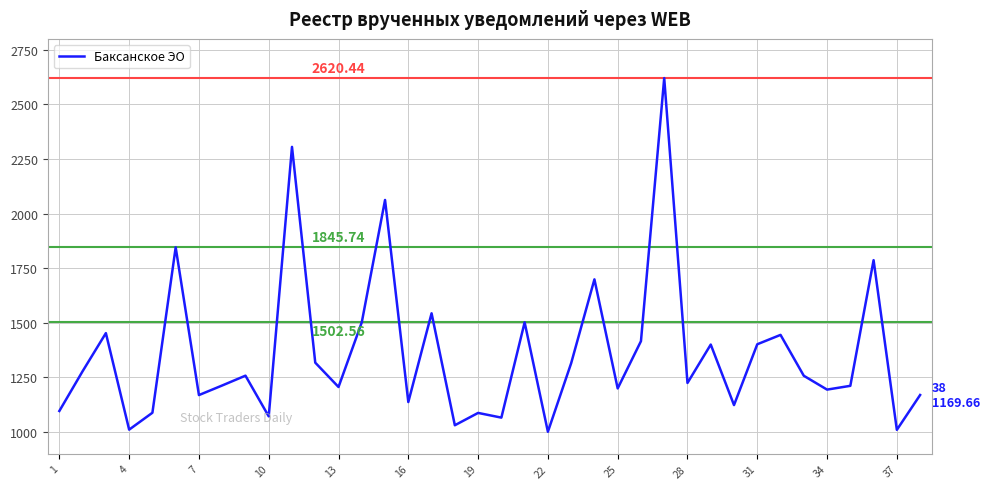

What is the value of the 6th point from the left?

1845.7